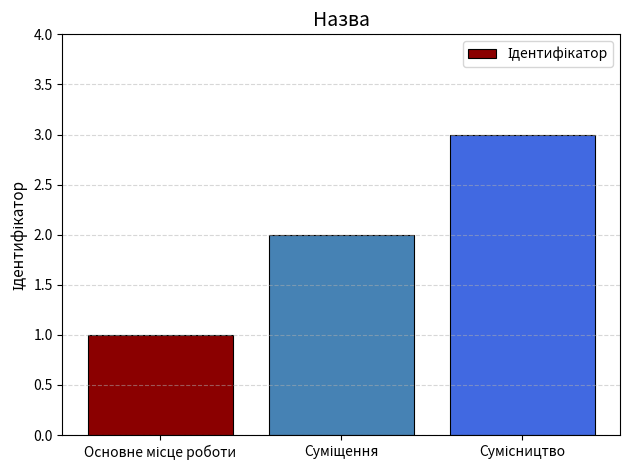

What is the value of the 3rd bar from the left?

3